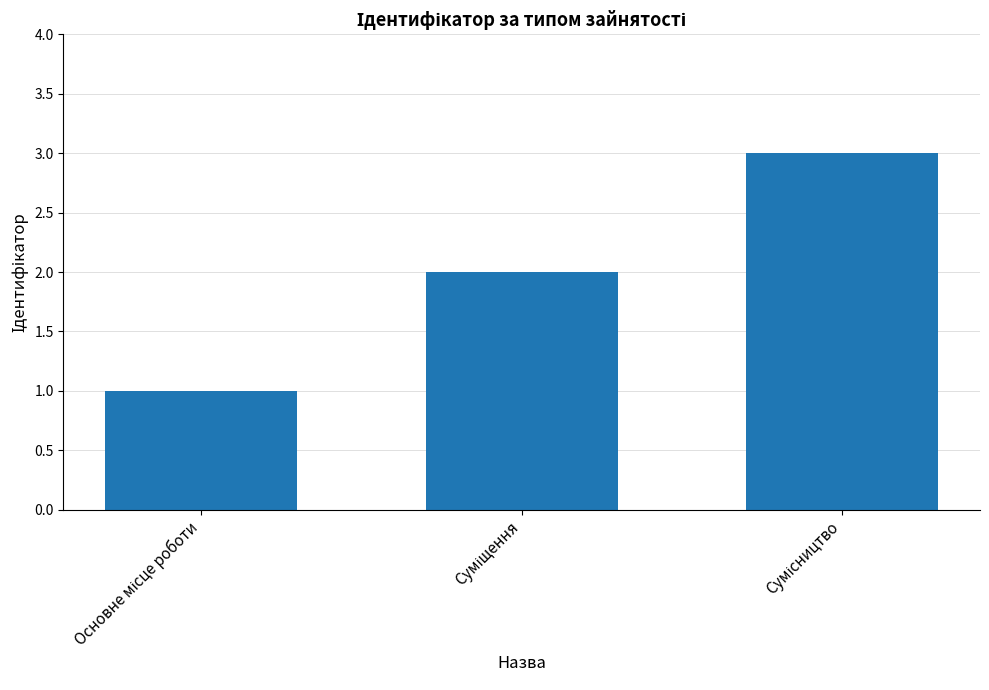

What is the greatest value displayed?

3